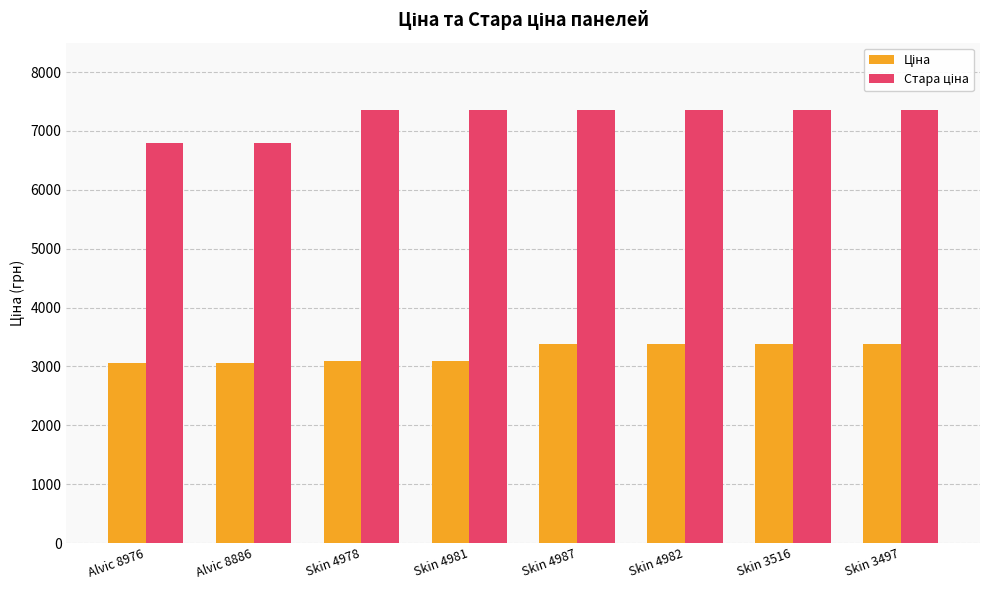

At how many categories does at least one series exceed 6714?

8